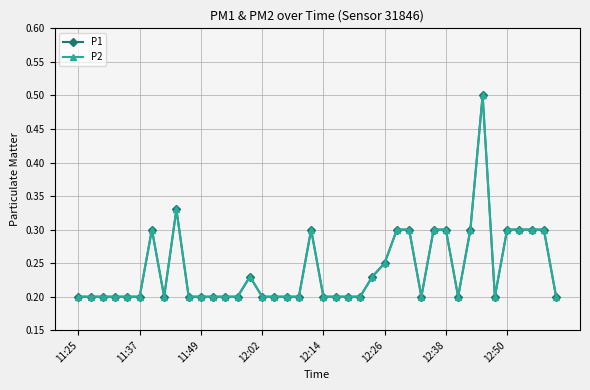

What is the minimum value for P2?

0.2